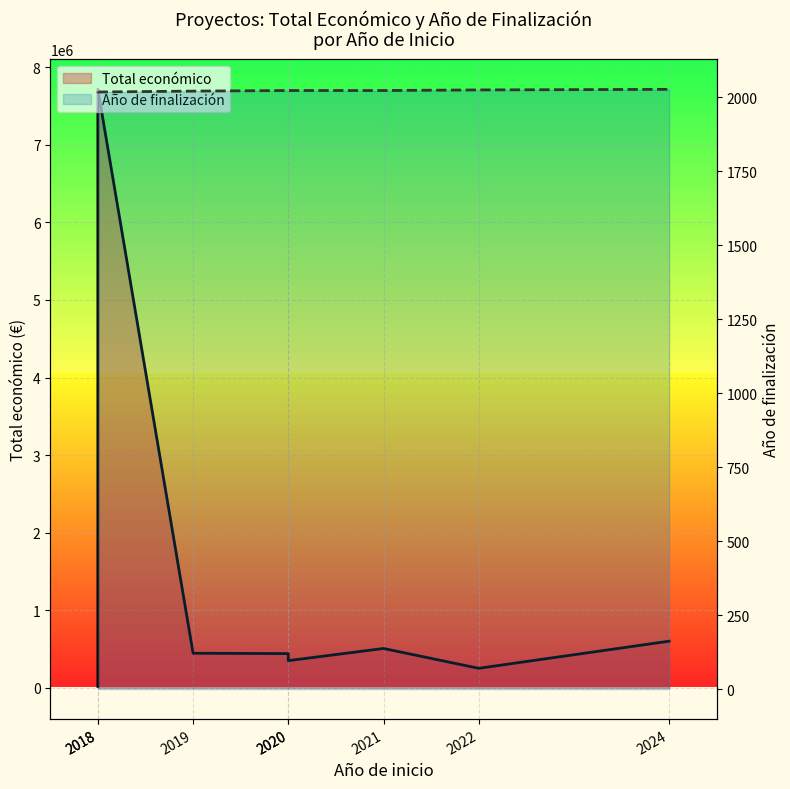

What is the value of the Total económico point at the 1st from the left?

15827